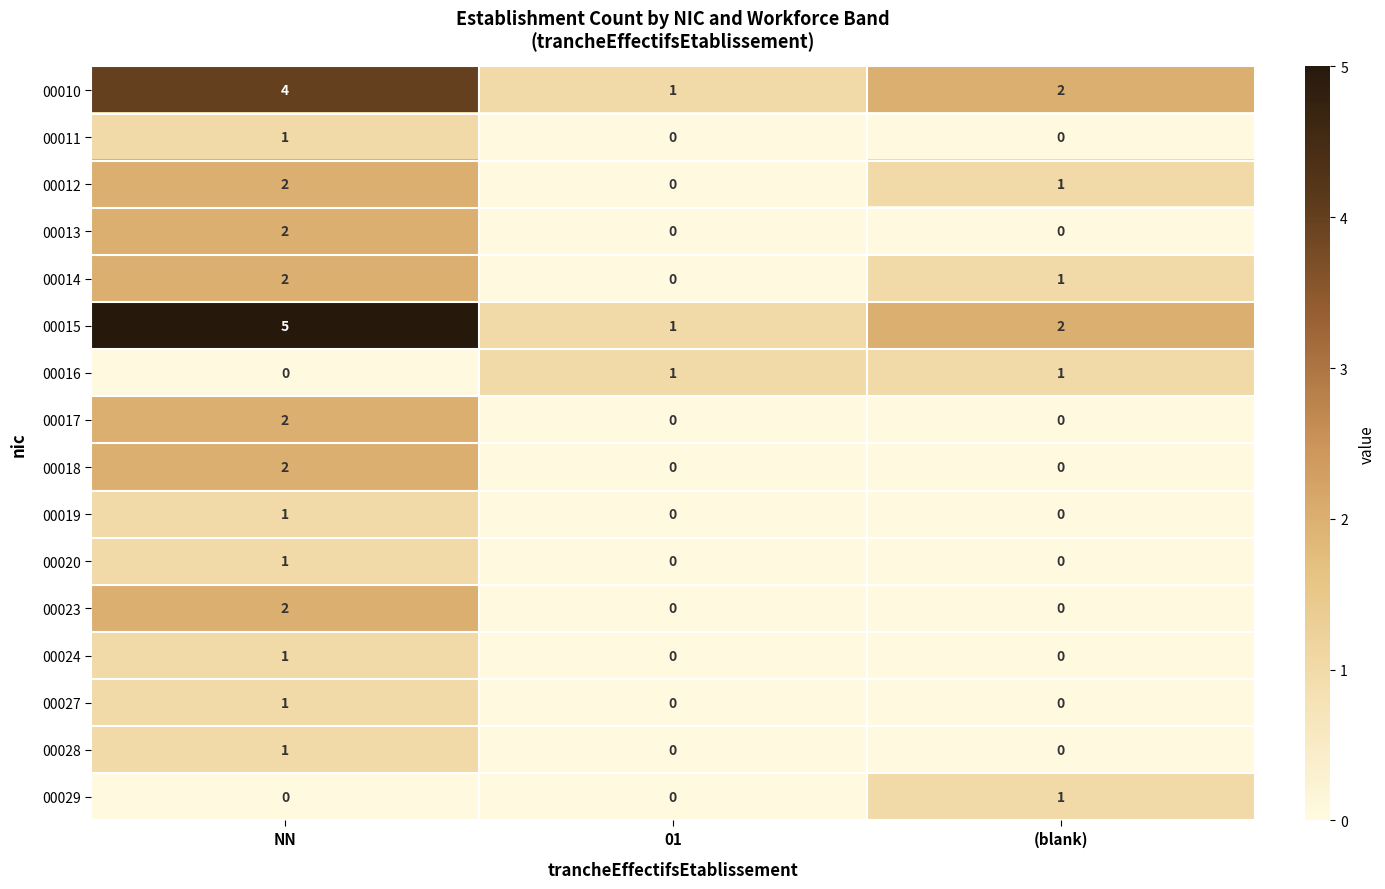

What is the sum of the 00010 values at NN and (blank)?

6